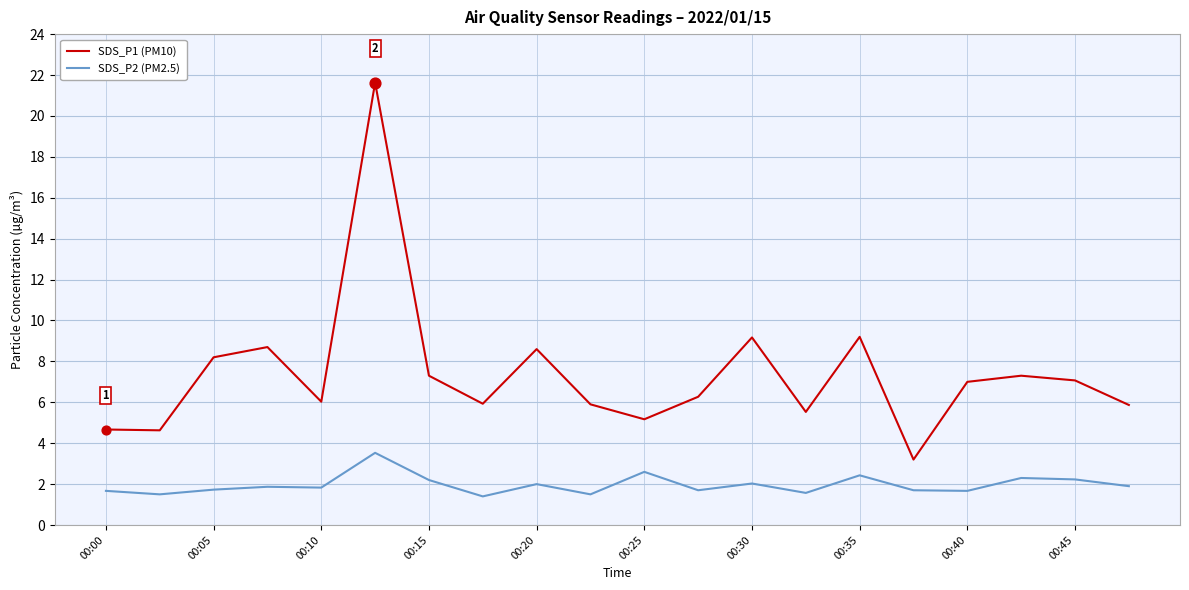

Which series has the largest total across all categories?

SDS_P1 (PM10)